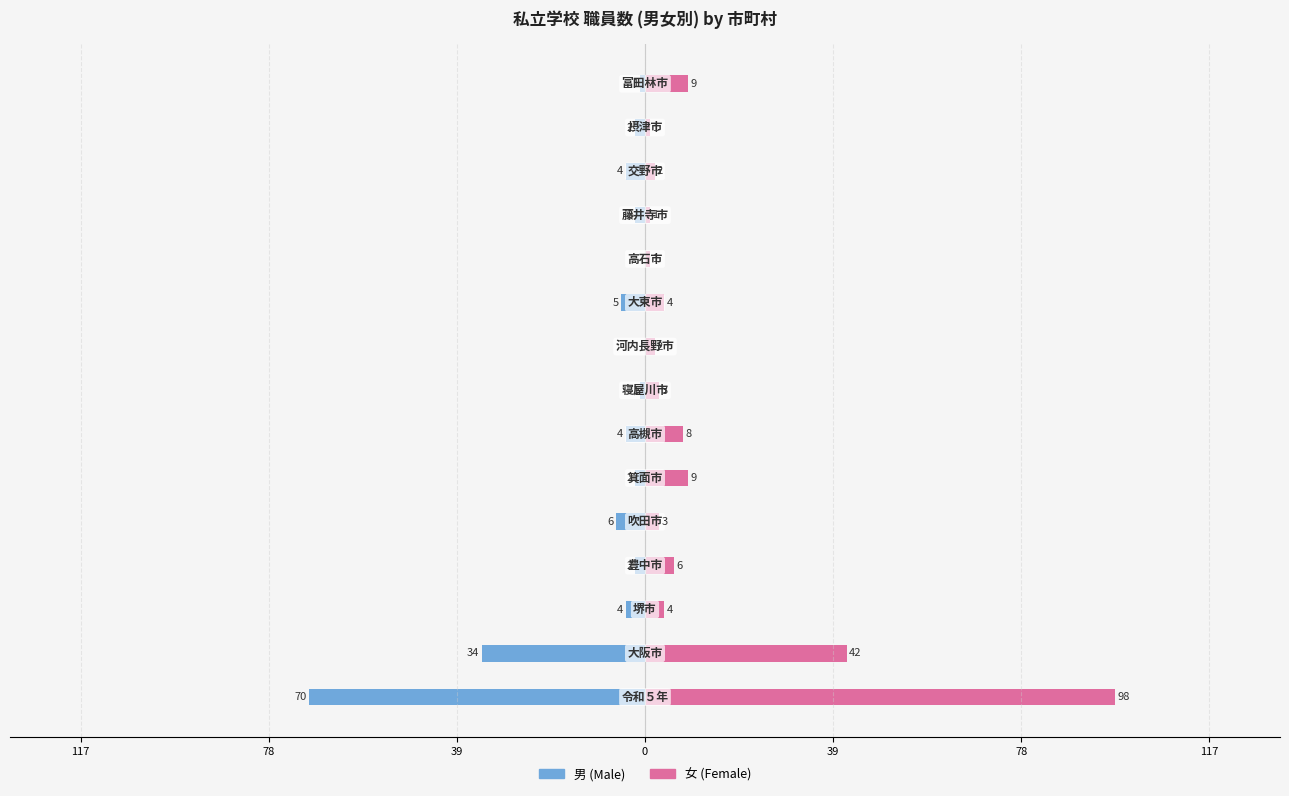

What are all the series names shown in the legend?

男 (Male), 女 (Female)